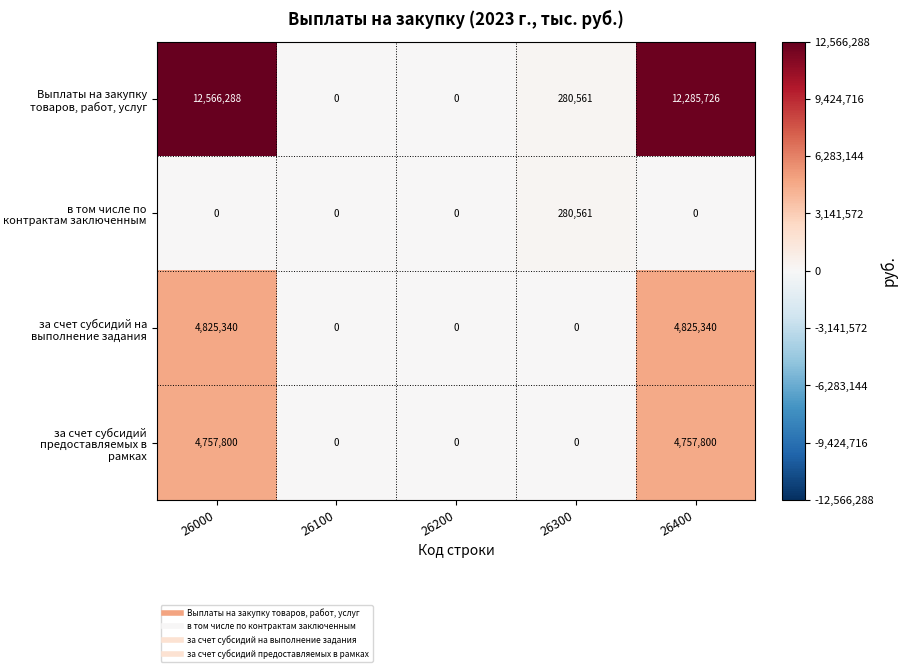

At how many categories does at least one series exceed 3553243?

2